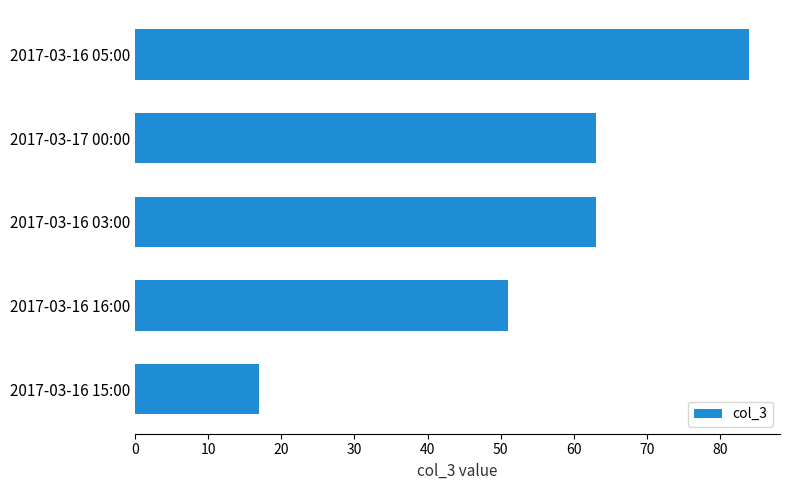

At which label is the value closest to 50?

2017-03-16 16:00